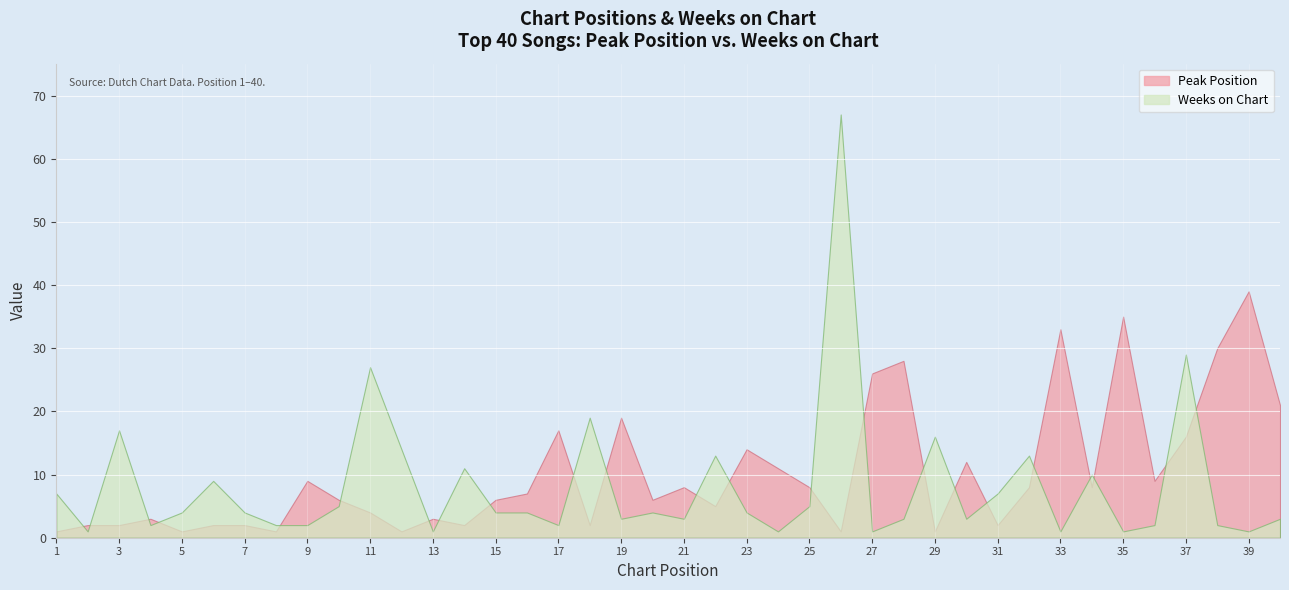

The Weeks on Chart series shows 1 at 24. True or false?

False